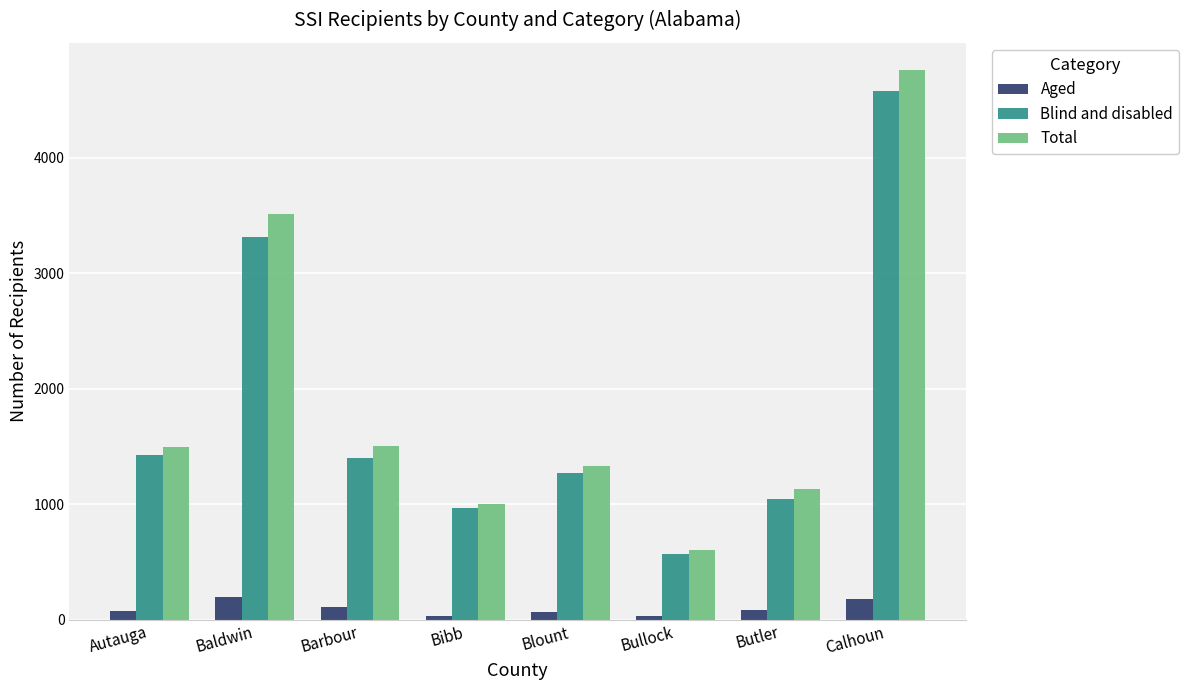

Which series has the largest total across all categories?

Total